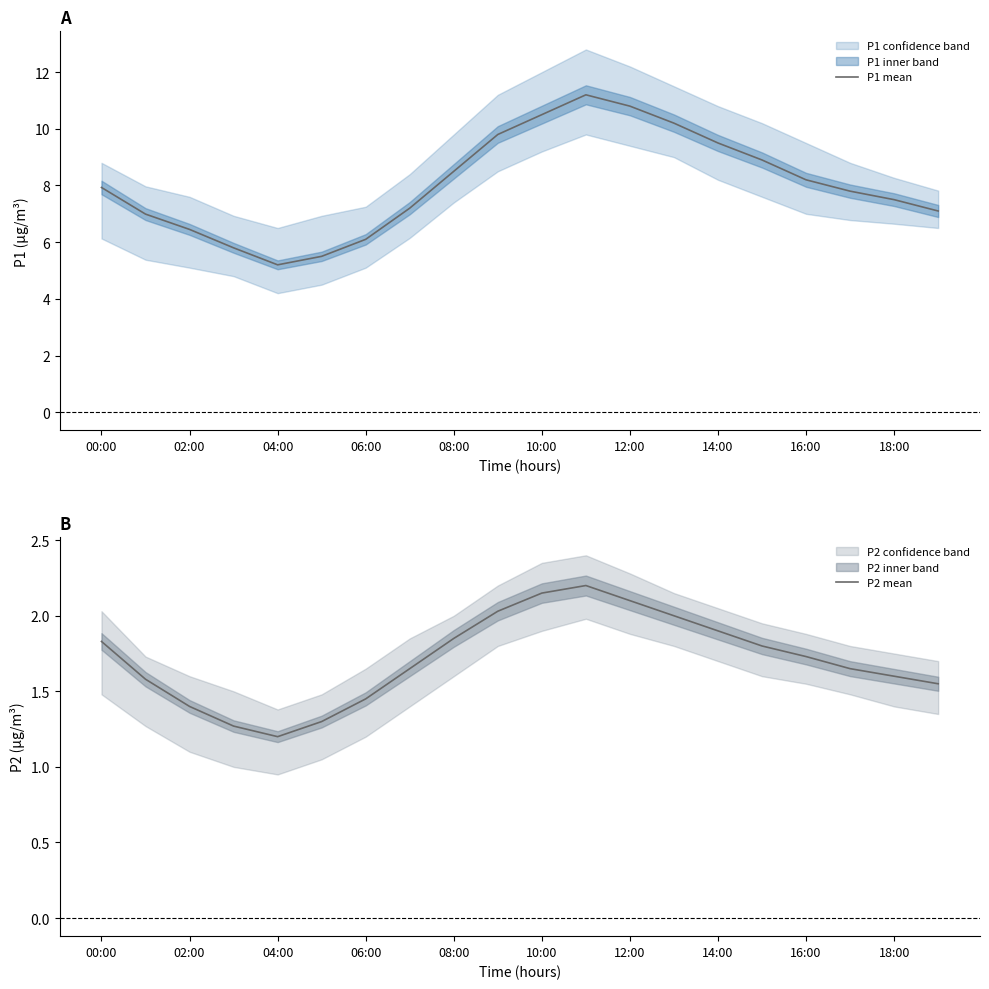

What is the minimum value for P1 mean?

5.2